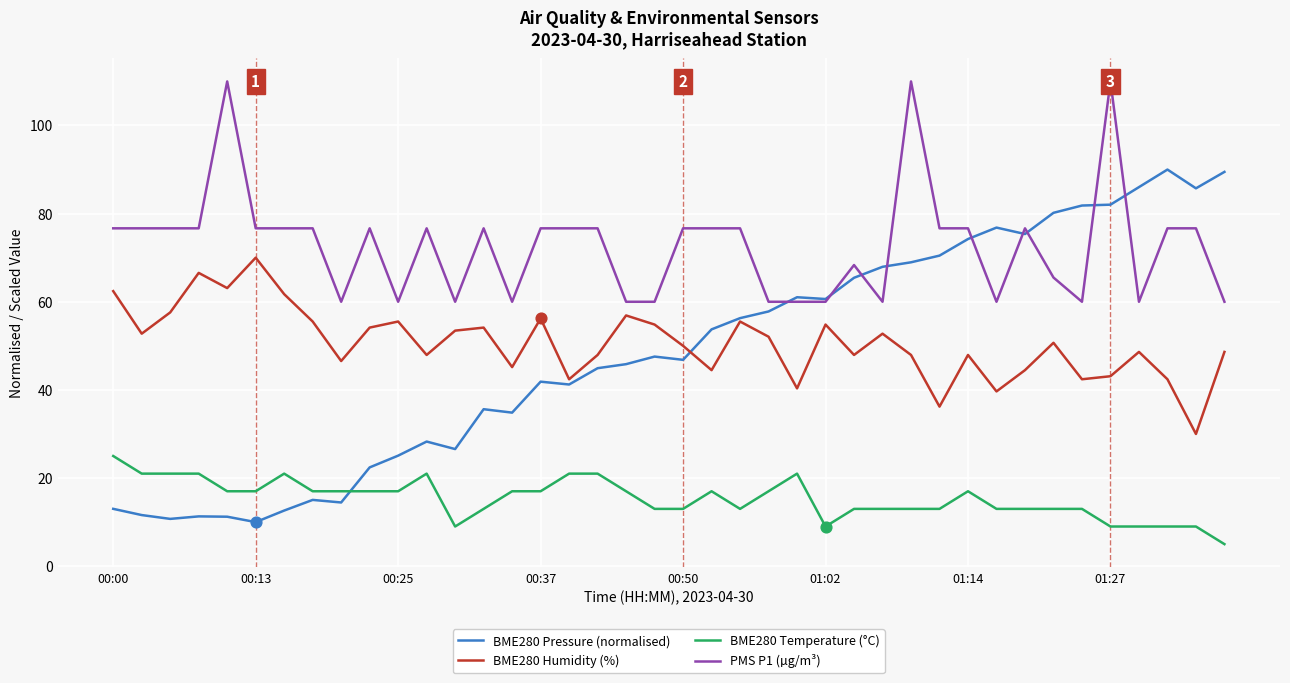

What is the highest value of the BME280 Humidity (%) series?

70.0